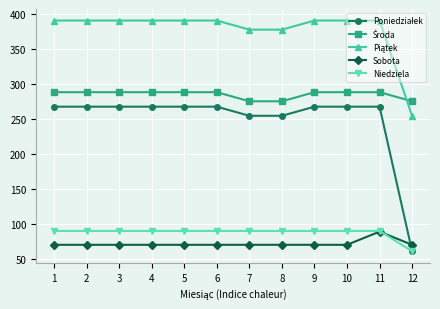

Does the chart have visible grid lines?

Yes